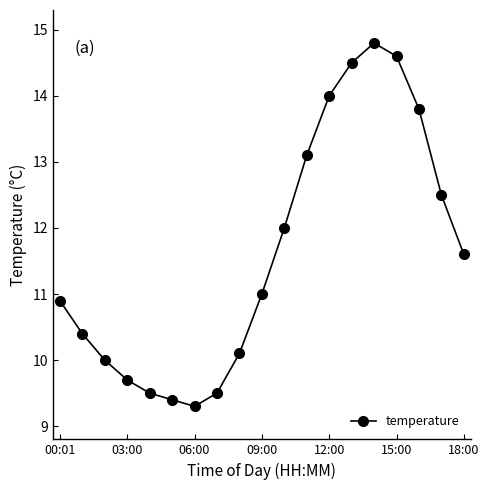

Reading left to right, extract all data points from this chart.

10.9	10.4	10.0	9.7	9.5	9.4	9.3	9.5	10.1	11.0	12.0	13.1	14.0	14.5	14.8	14.6	13.8	12.5	11.6